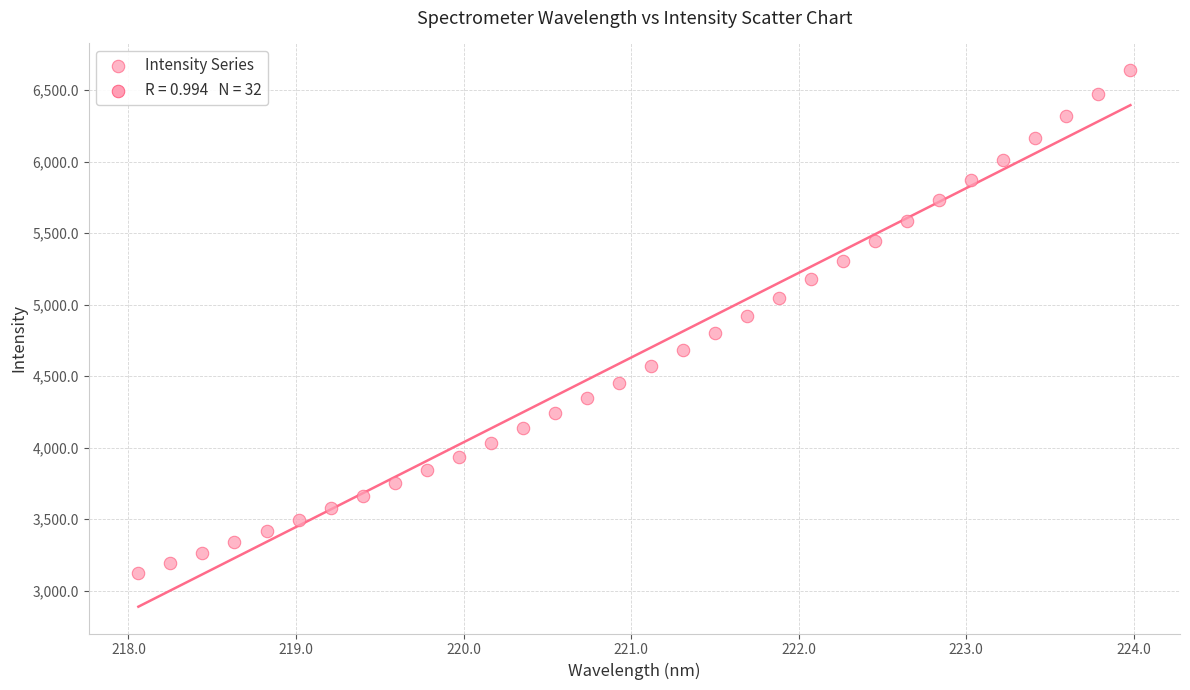

What is the range of X values (max minus min)?

5.9